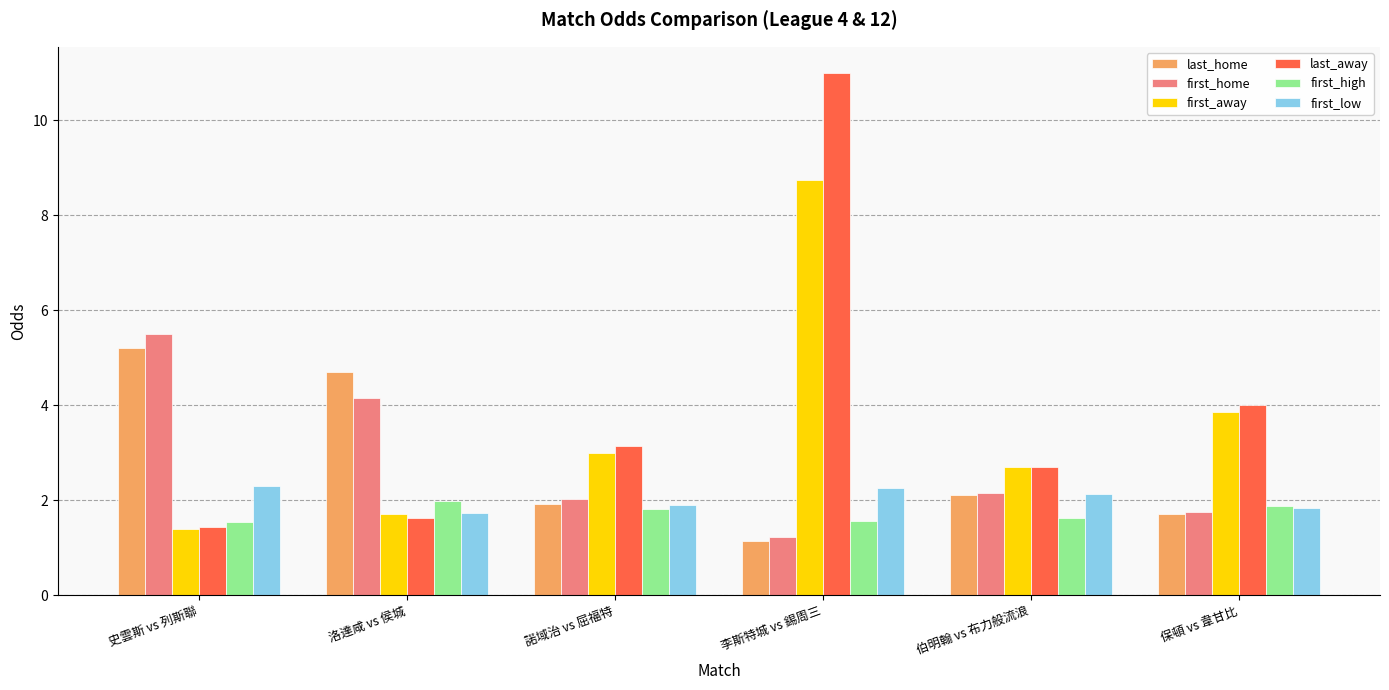

True or false: first_low has a value of 0.7 at 李斯特城 vs 錫周三.

False